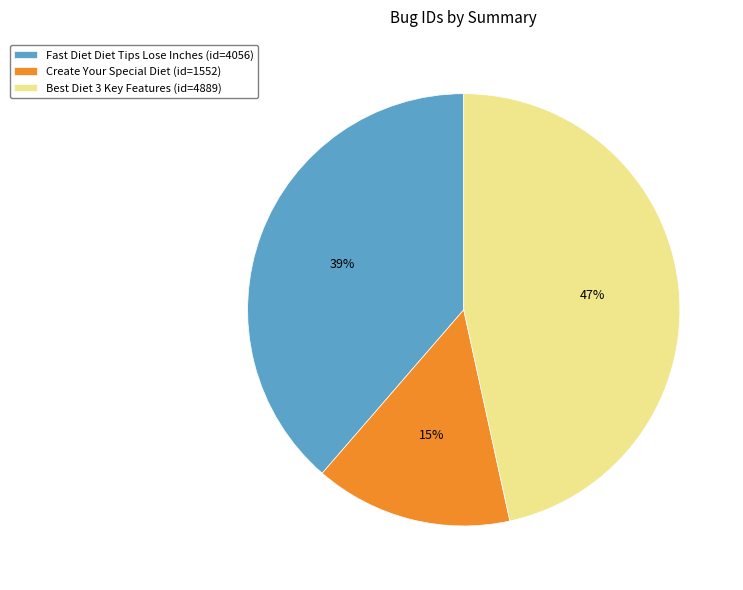

What is the largest slice in the pie chart?

Best Diet 3 Key Features (id=4889)